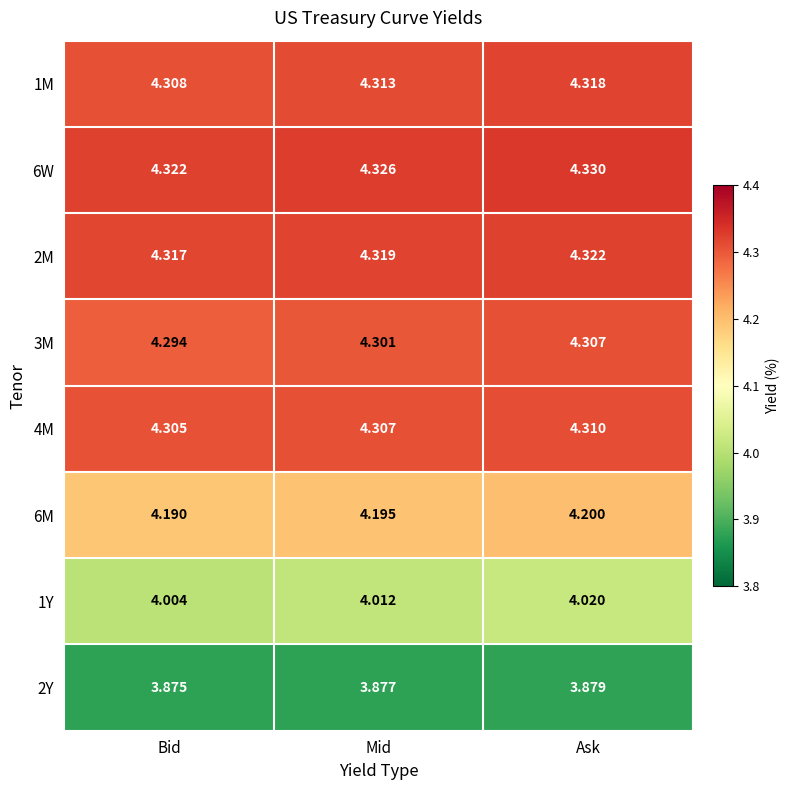

At which category is the sum across all series the highest?

Ask